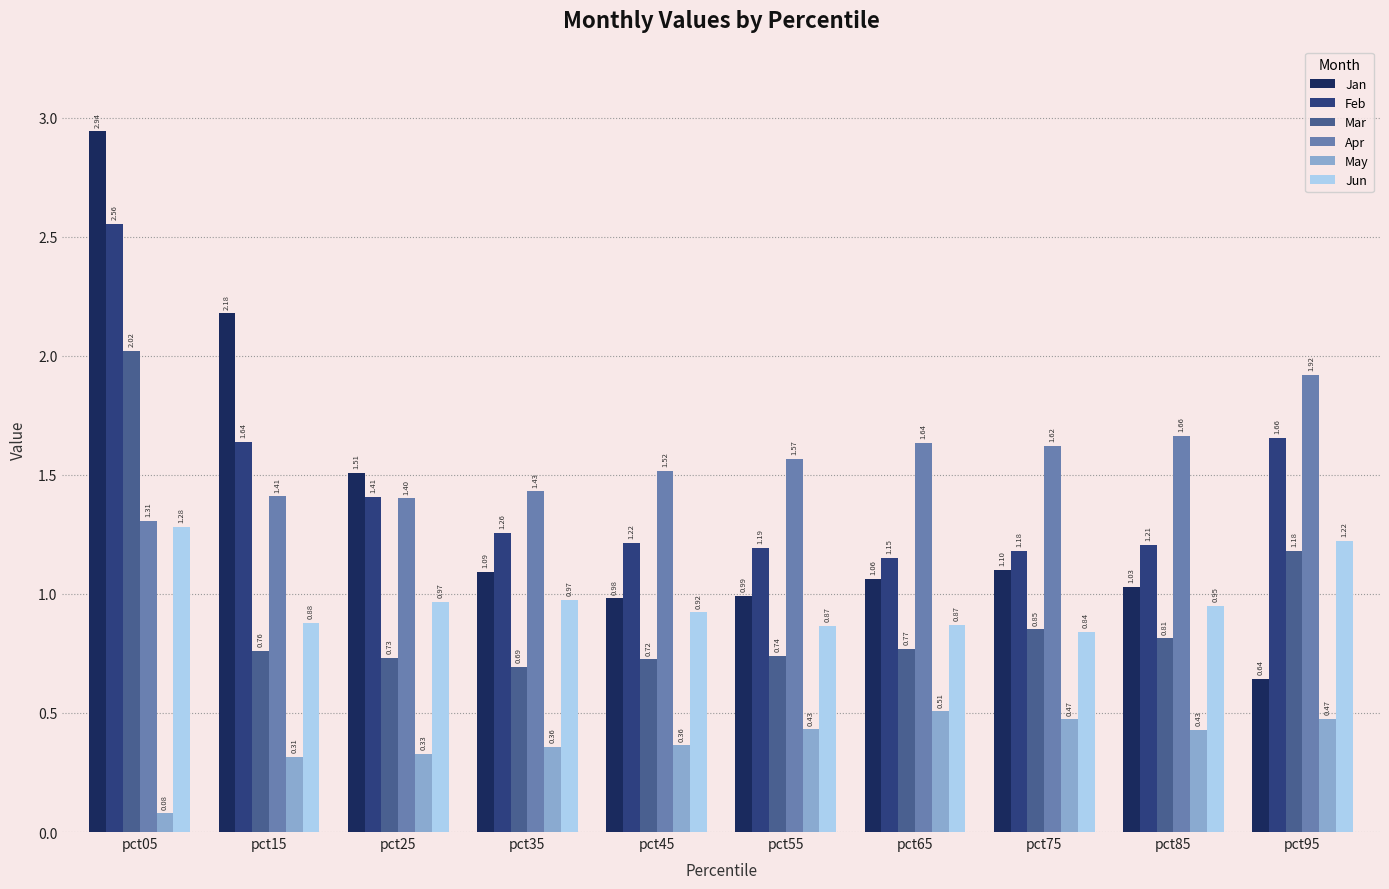

Rank the series at pct55 from highest to lowest value.

Apr, Feb, Jan, Jun, Mar, May